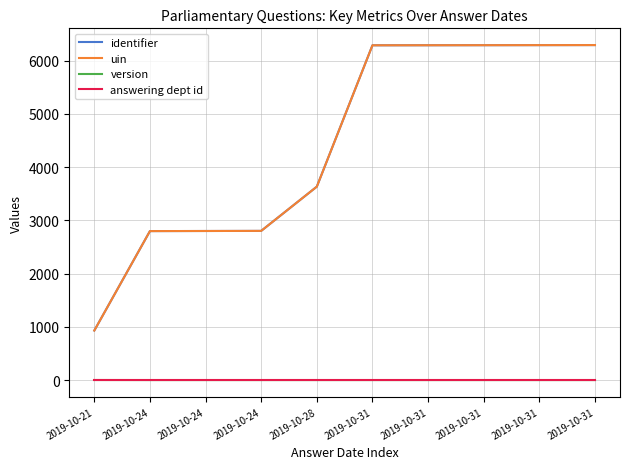

At which category is the sum across all series the highest?

2019-10-31